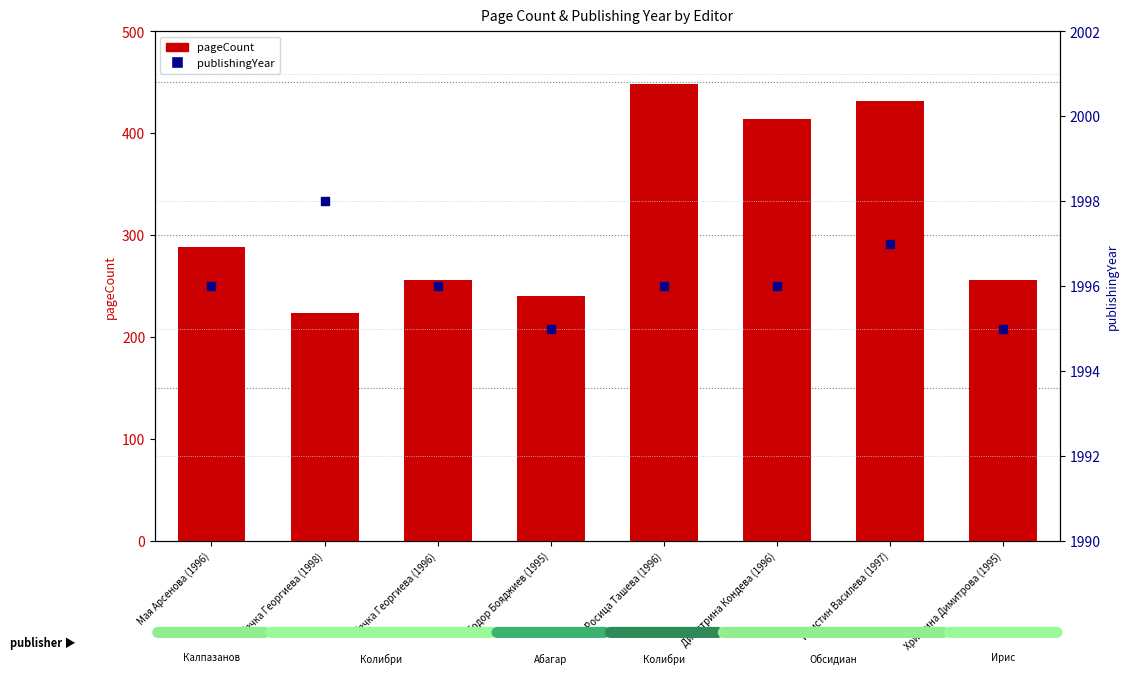

At which category is the sum across all series the highest?

Росица Ташева (1996)